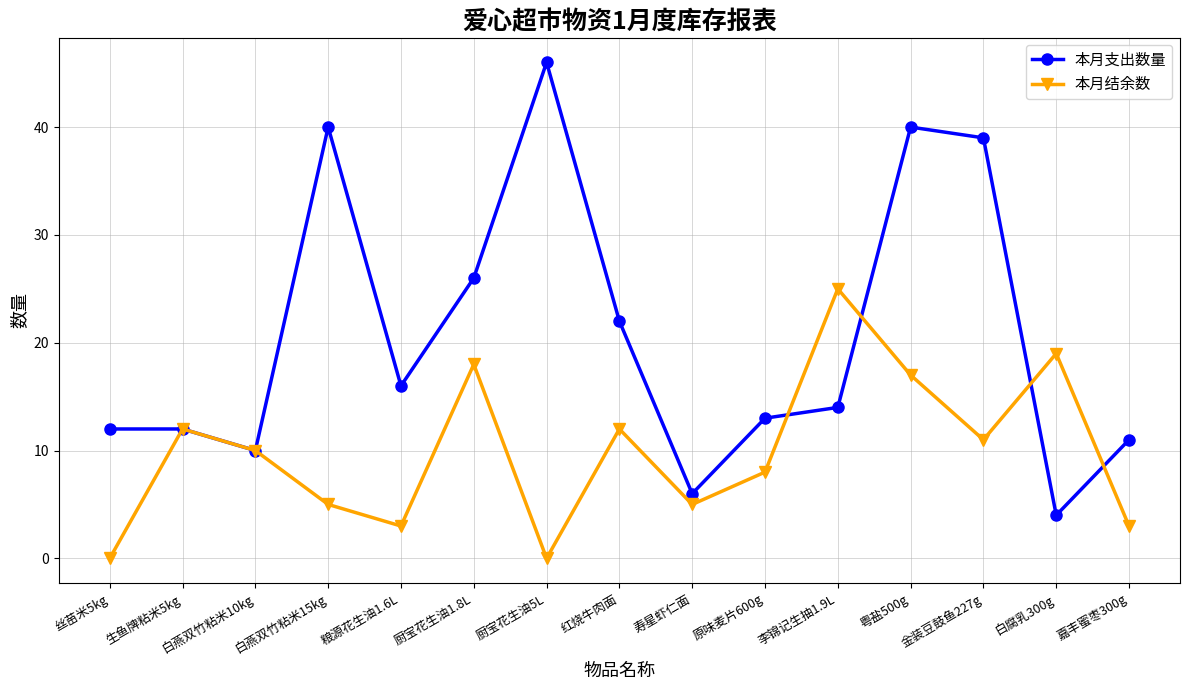

Which series has the largest total across all categories?

本月支出数量